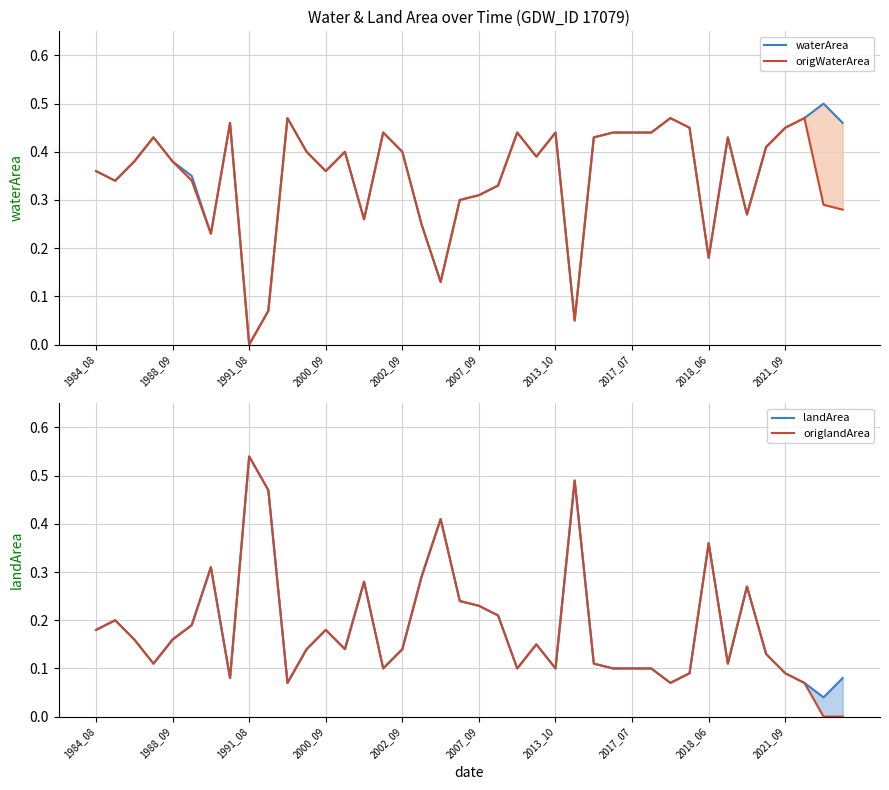

True or false: landArea and origWaterArea cross at least once.

True